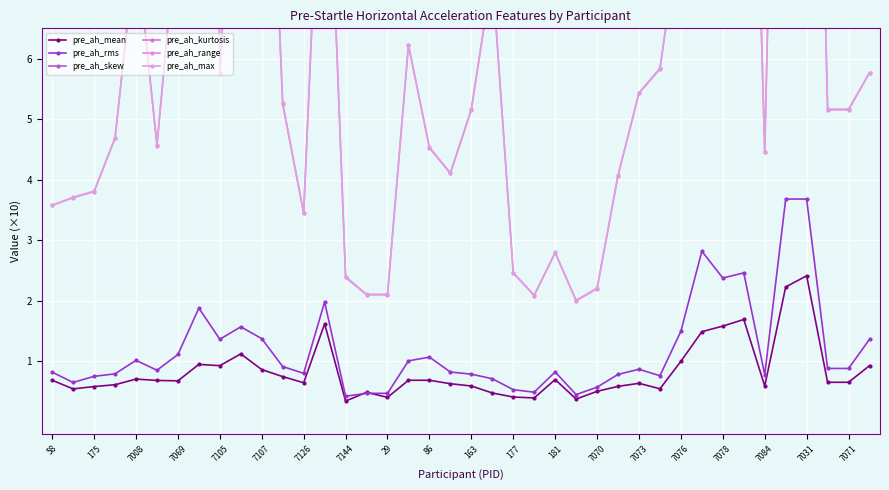

Which series has the largest total across all categories?

pre_ah_kurtosis